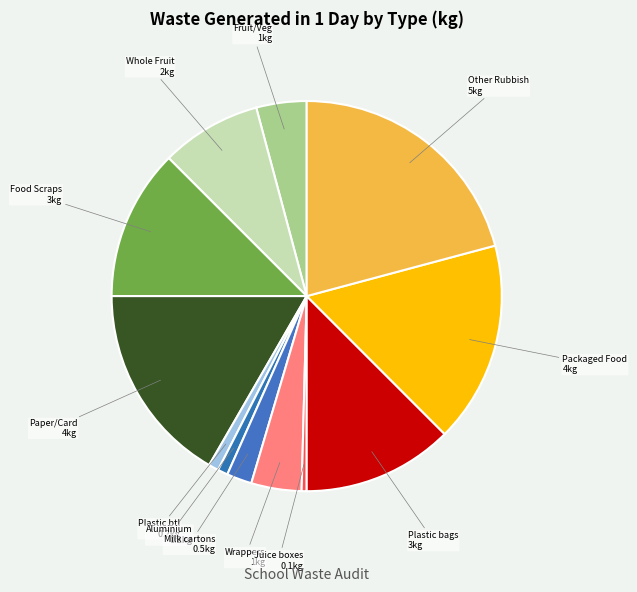

Count the number of slices in the pie.

12